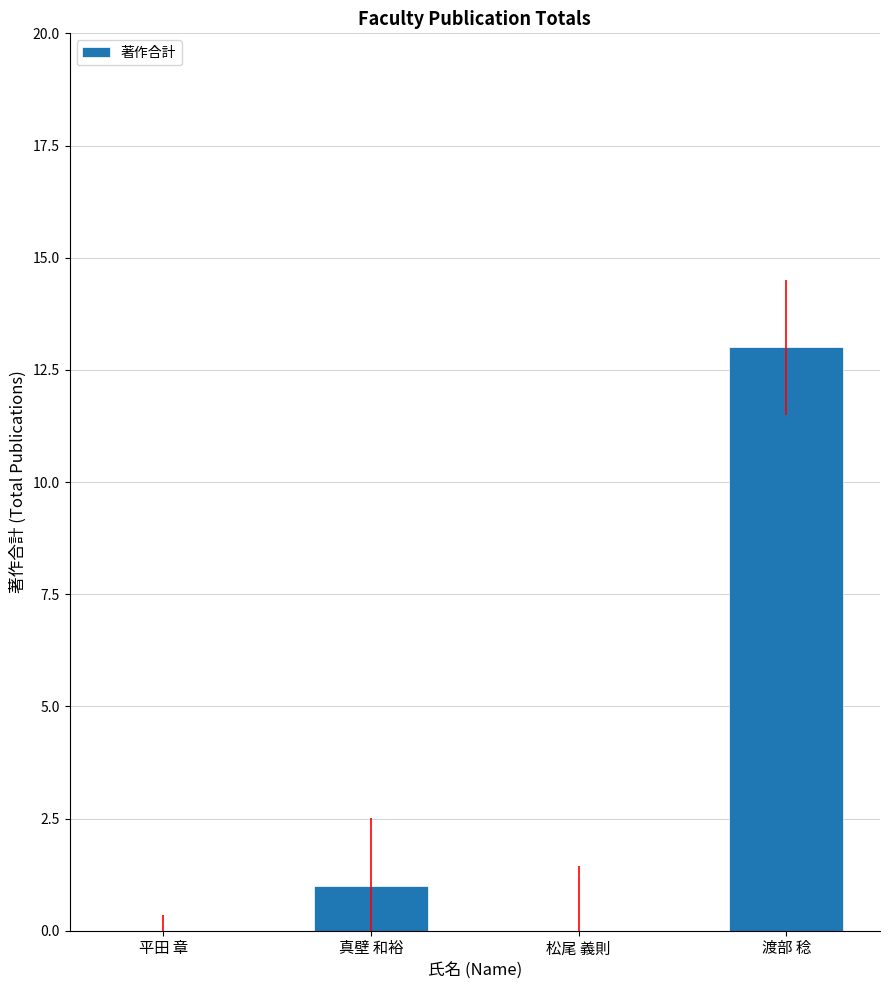

What is the sum of all values?

14